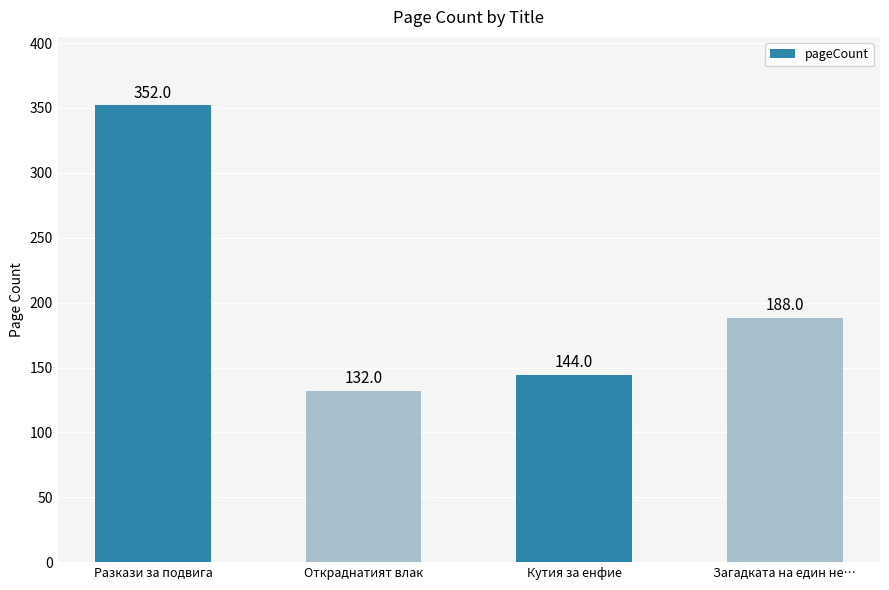

List the labels in order of value, largest first.

Разкази за подвига, Загадката на един не…, Кутия за енфие, Откраднатият влак